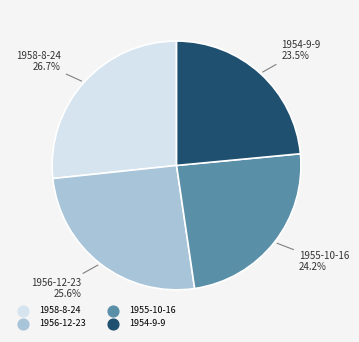

To the nearest percent, what portion does 1956-12-23 represent?

26%